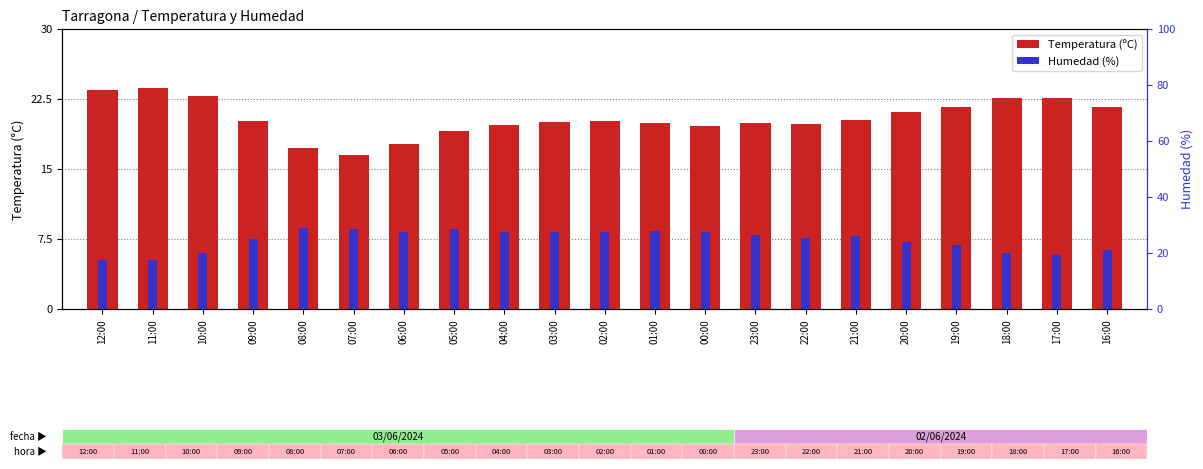

What is the maximum value for Temperatura (ºC)?

23.7